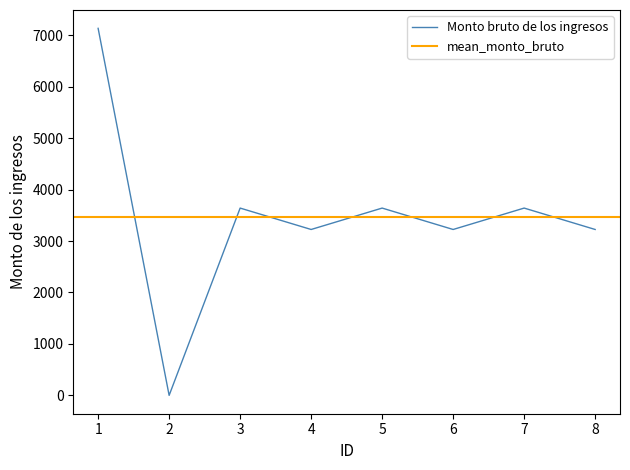

Is this an area chart (filled region under the line)?

No